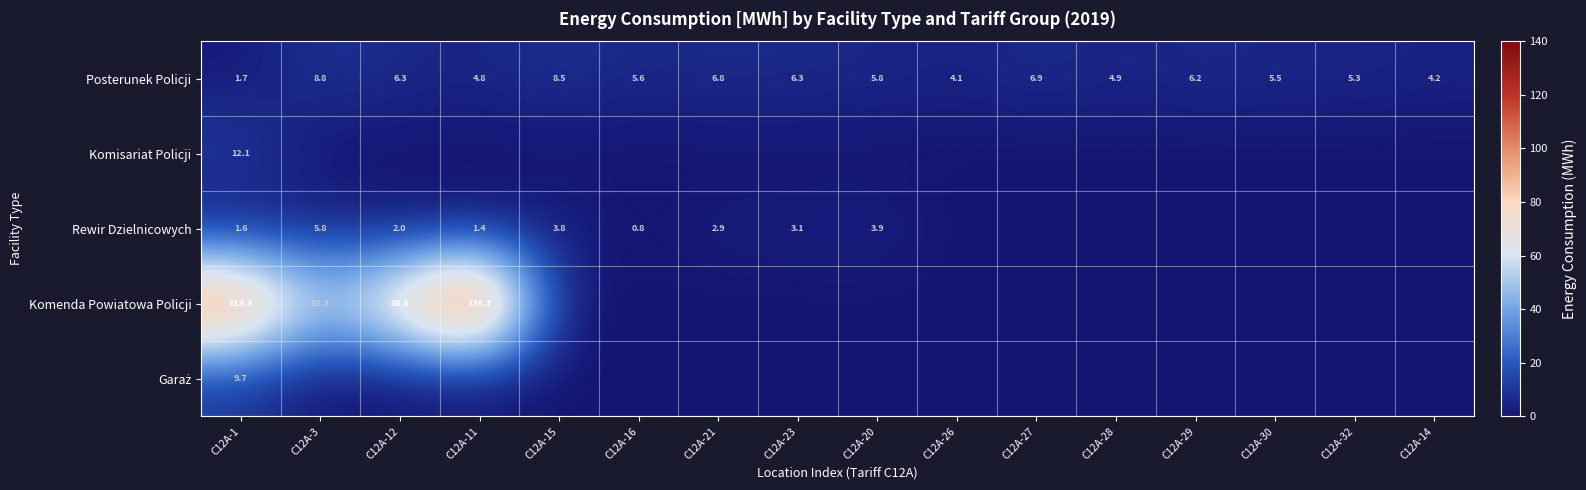

Is it true that Rewir Dzielnicowych equals 0.5 at C12A-16?

False